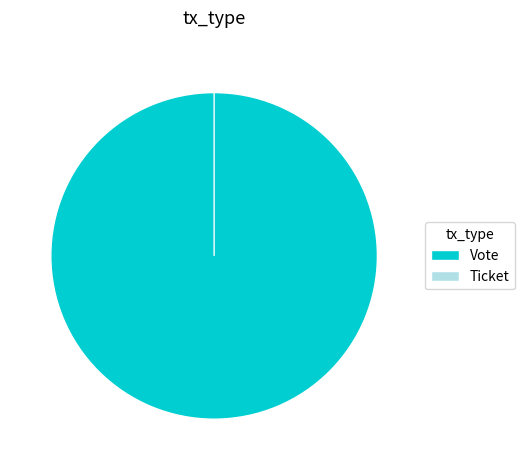

Which category has the biggest portion of the pie?

Vote